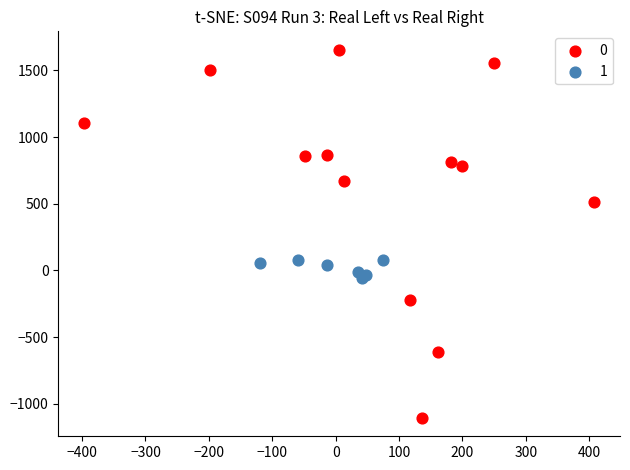

What are all the series names shown in the legend?

0, 1